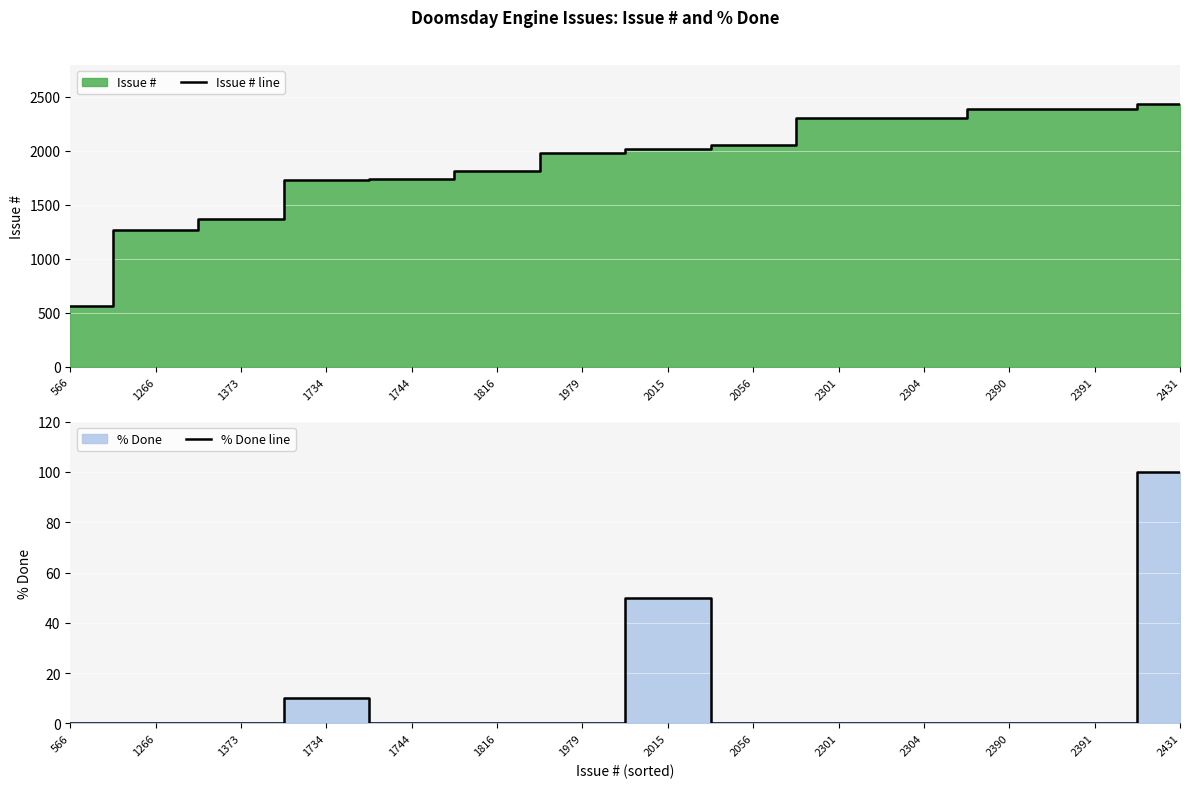

List the series in order of their peak value, lowest first.

% Done line, Issue # line